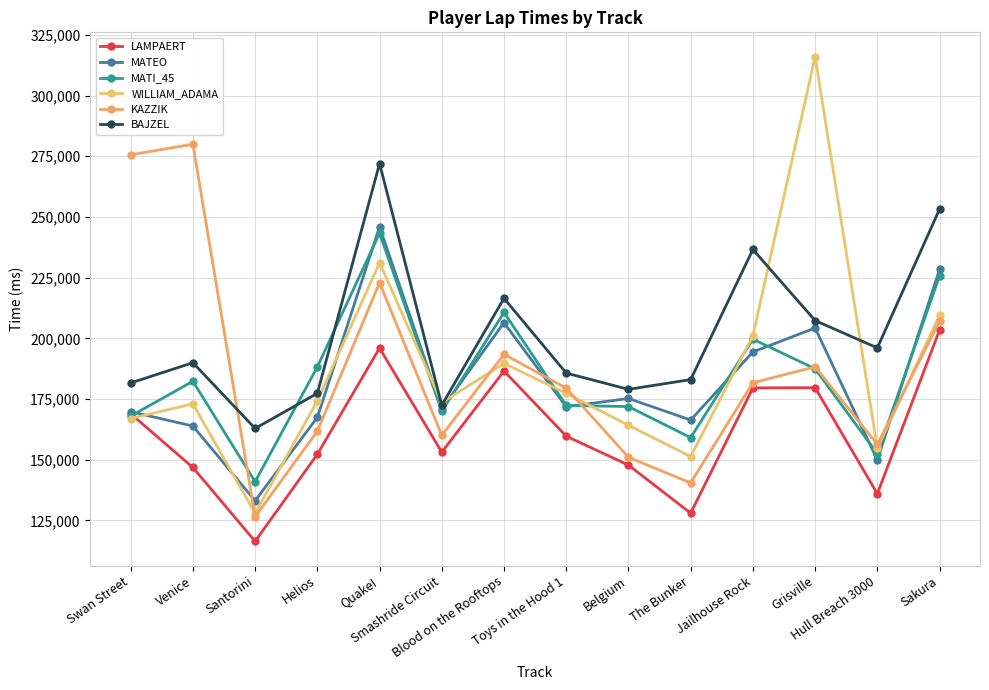

Where is WILLIAM_ADAMA nearest to the value 221994?

Quake!